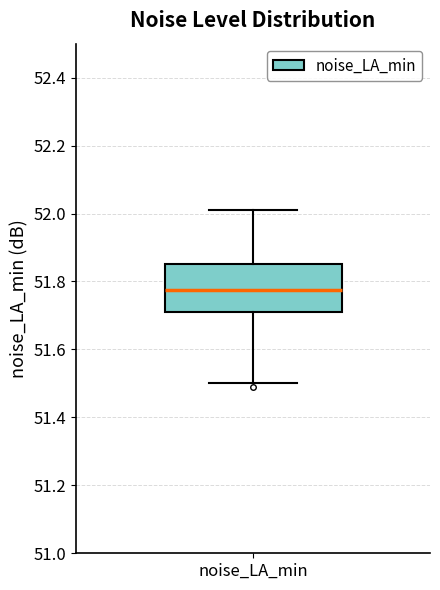

Transcribe this box plot: give where the median line is, the range the box spans, and where the two whiskers end, as read against the y-axis. The values are not printed on the chart, so give them approximately, as read against the axis.

median 51.78, box 51.72 to 51.86, whiskers 51.50 to 52.02